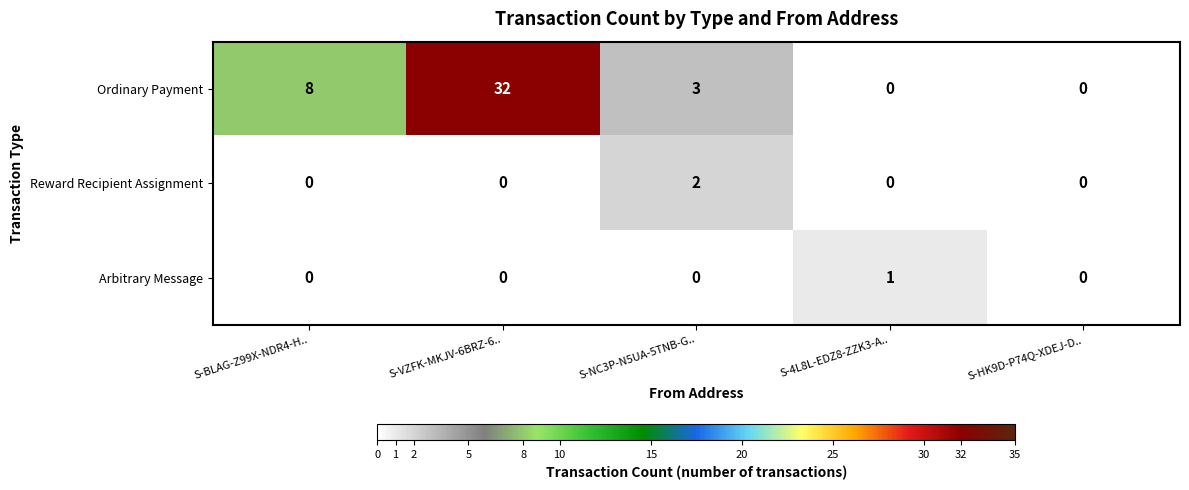

What is the total value across all series at S-BLAG-Z99X-NDR4-H..?

8